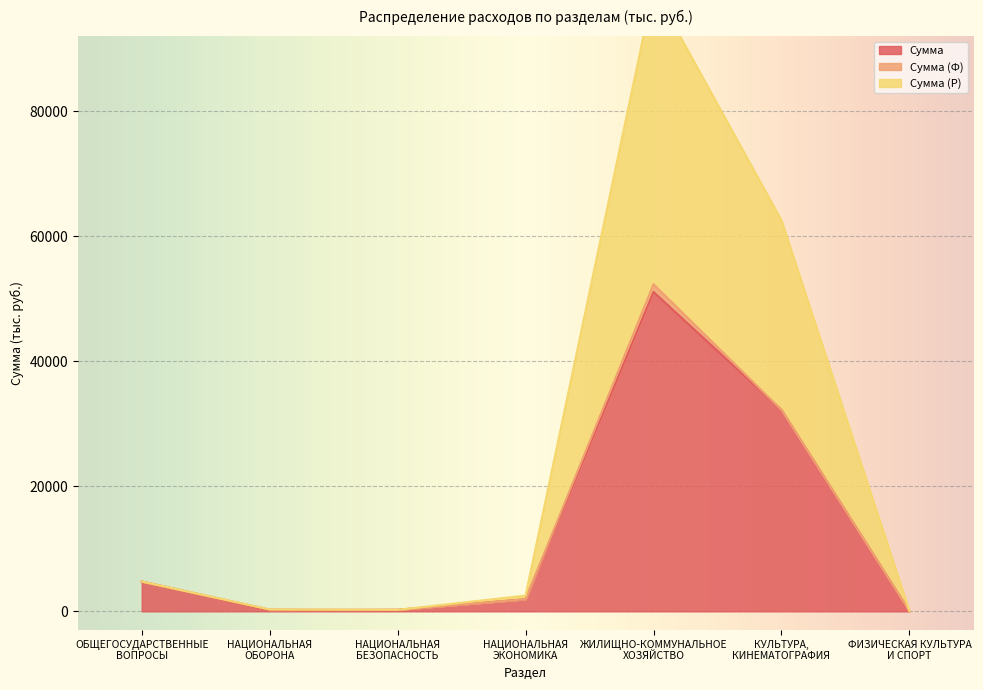

What is the greatest value displayed?

99666.2